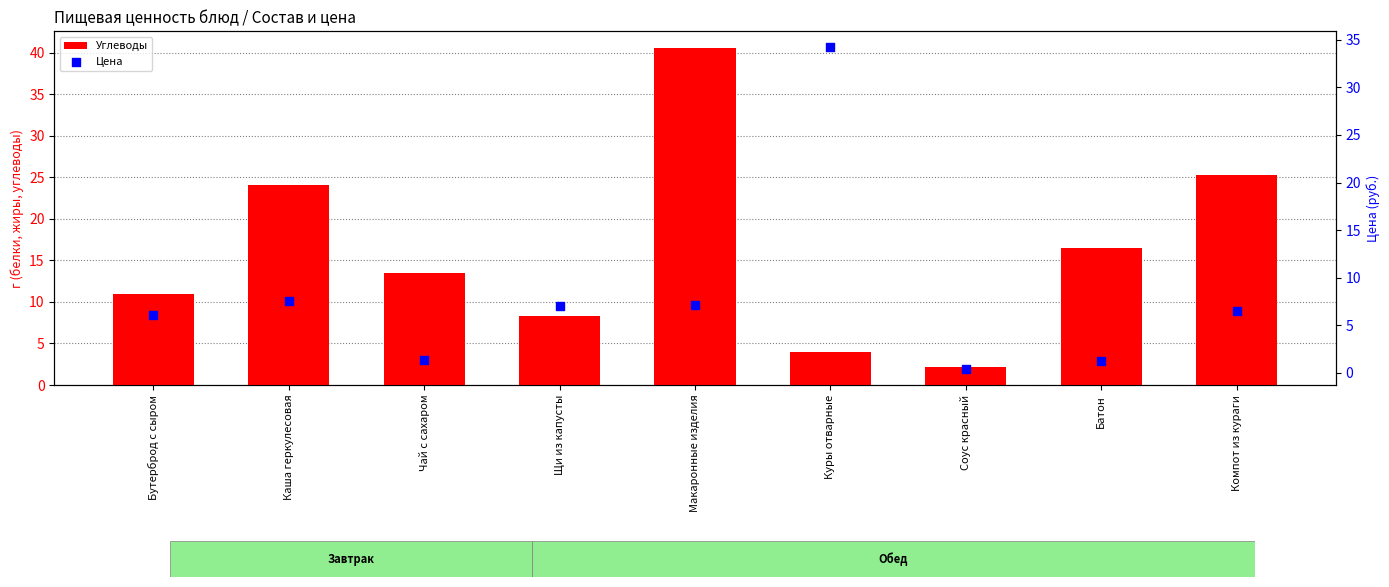

At how many categories does at least one series exceed 30?

2